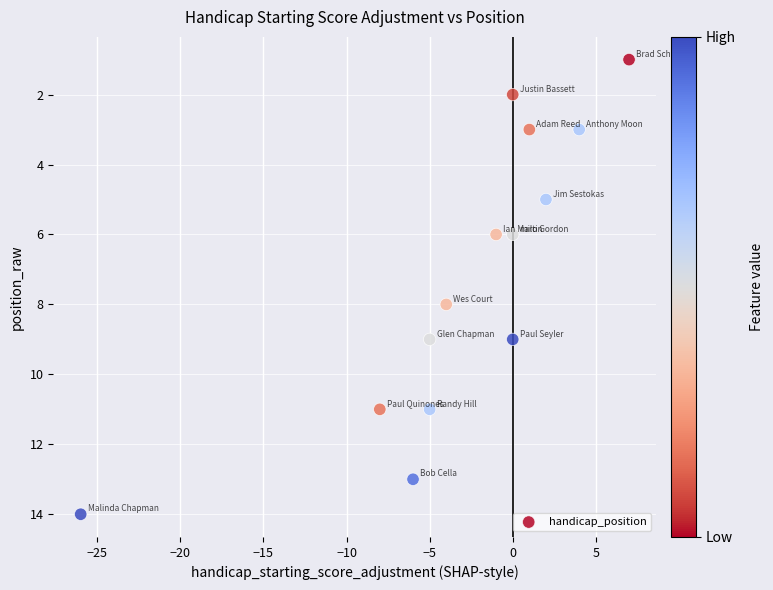

What is the range of X values (max minus min)?

33